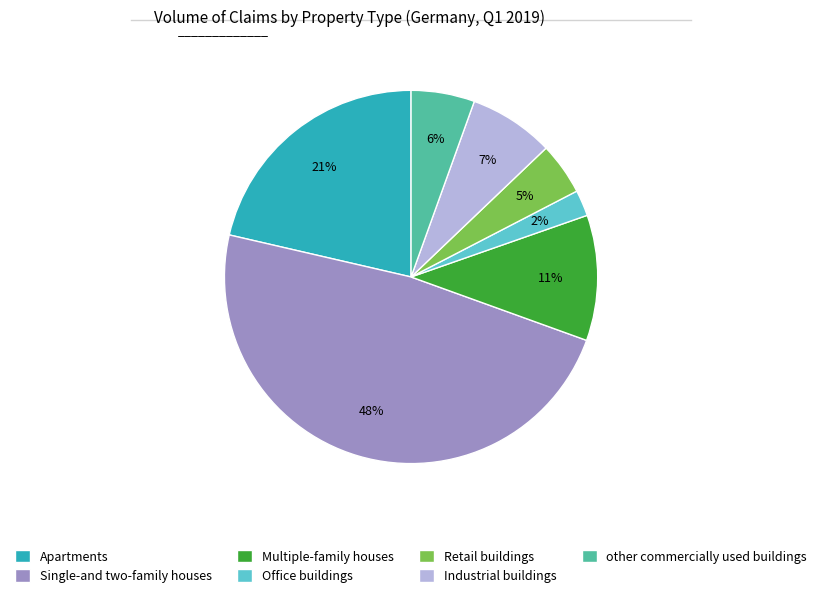

To the nearest percent, what percentage of the pie is Multiple-family houses?

11%